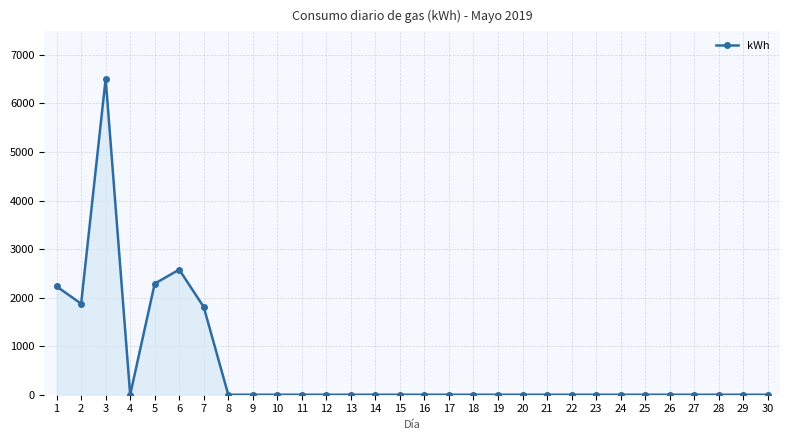

The value at 25 is 0.0. True or false?

True